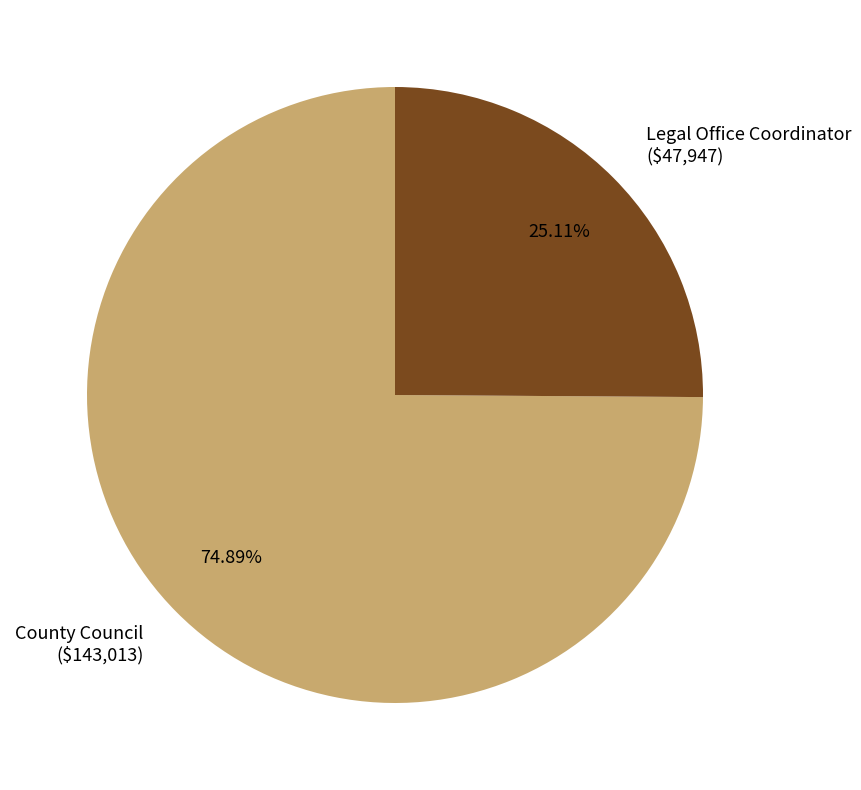

Which slice is the largest?

County Council